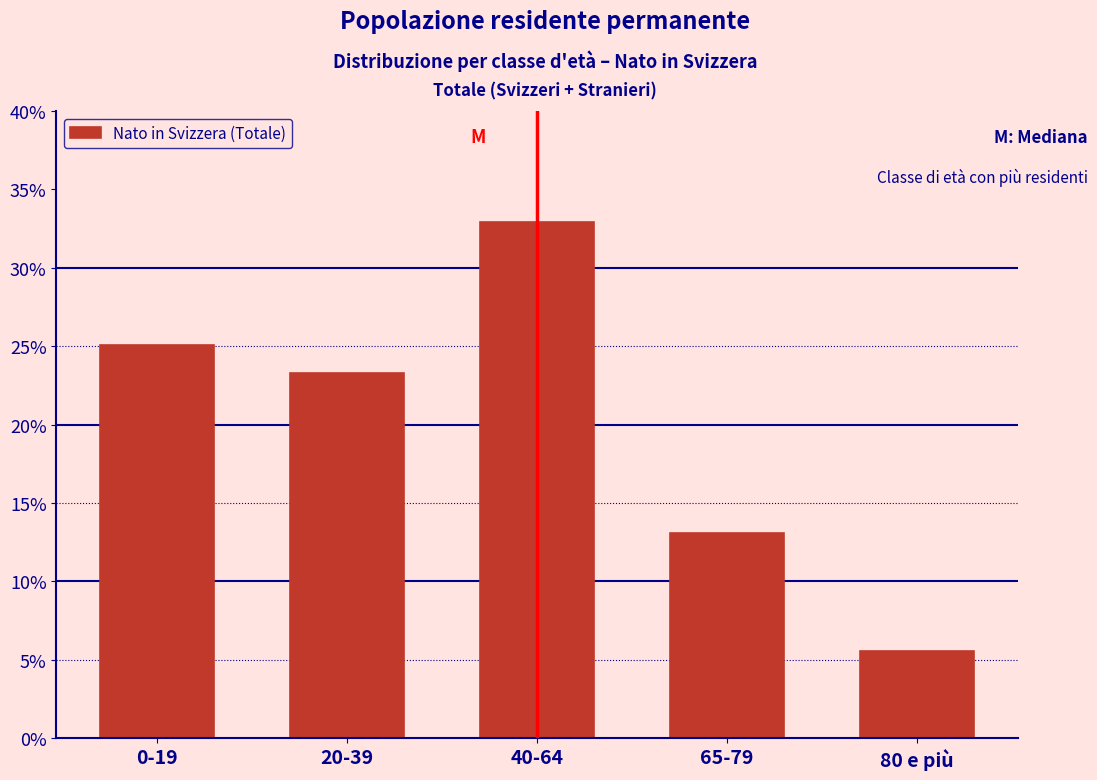

Reading left to right, transcribe all the data shown in this chart.

25.1	23.3	32.9	13.1	5.5